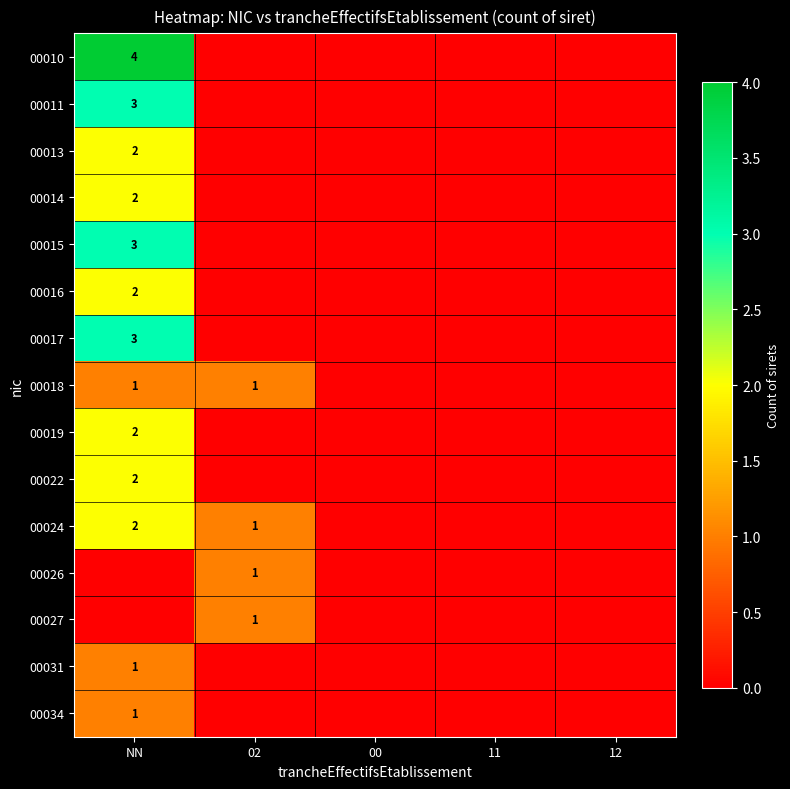

What is the spread (max minus min) of values at 02?

1